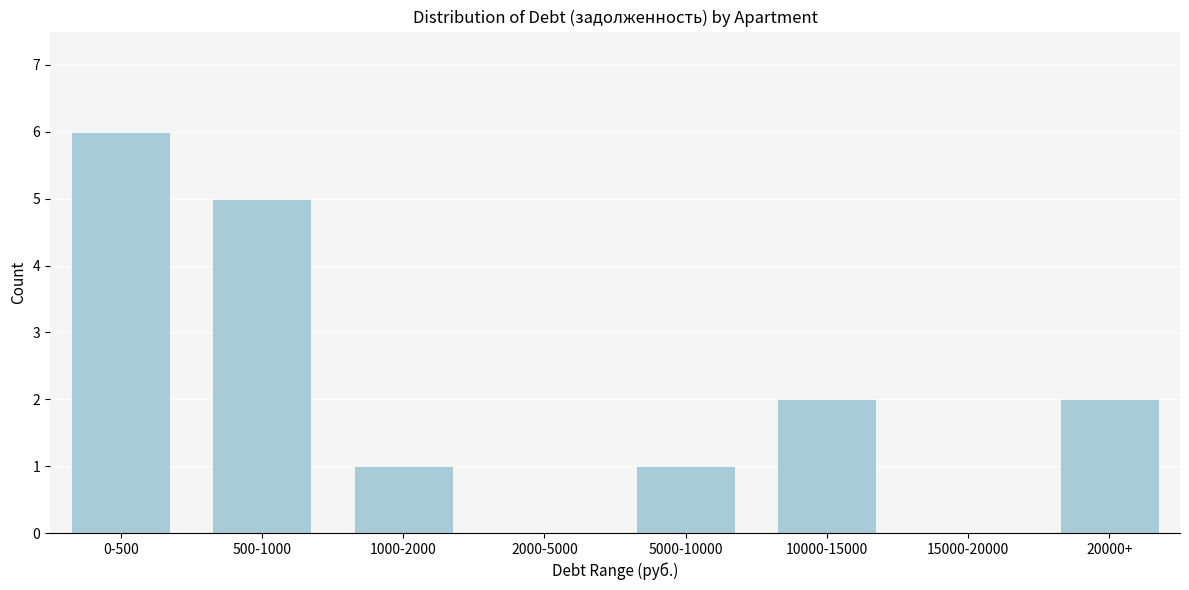

Reading left to right, list all the values displayed in this chart.

0-500=6	500-1000=5	1000-2000=1	2000-5000=0	5000-10000=1	10000-15000=2	15000-20000=0	20000+=2